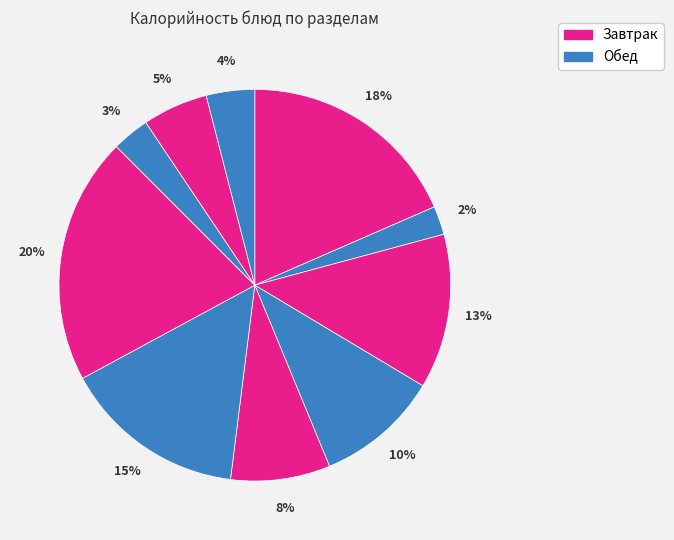

How many segments does this pie chart have?

10